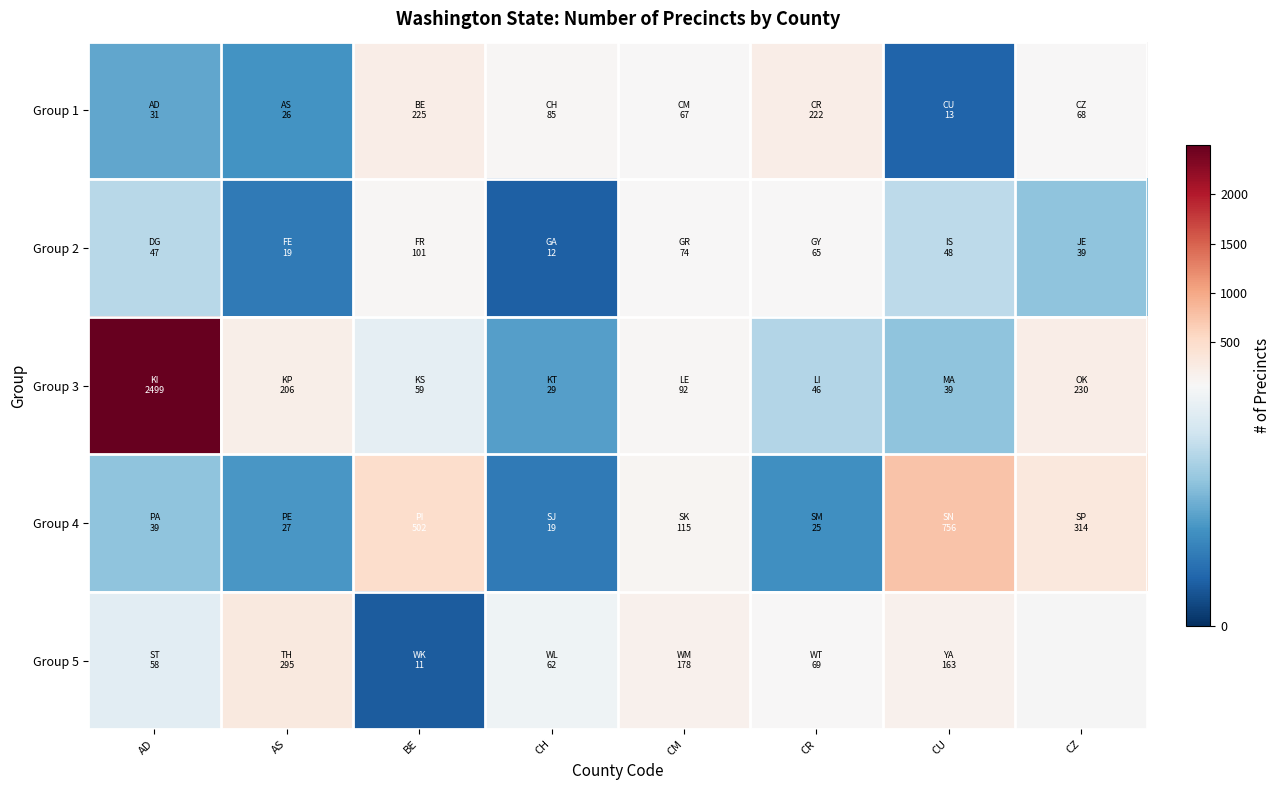

The Group 1 series shows 85.0 at CH. True or false?

True